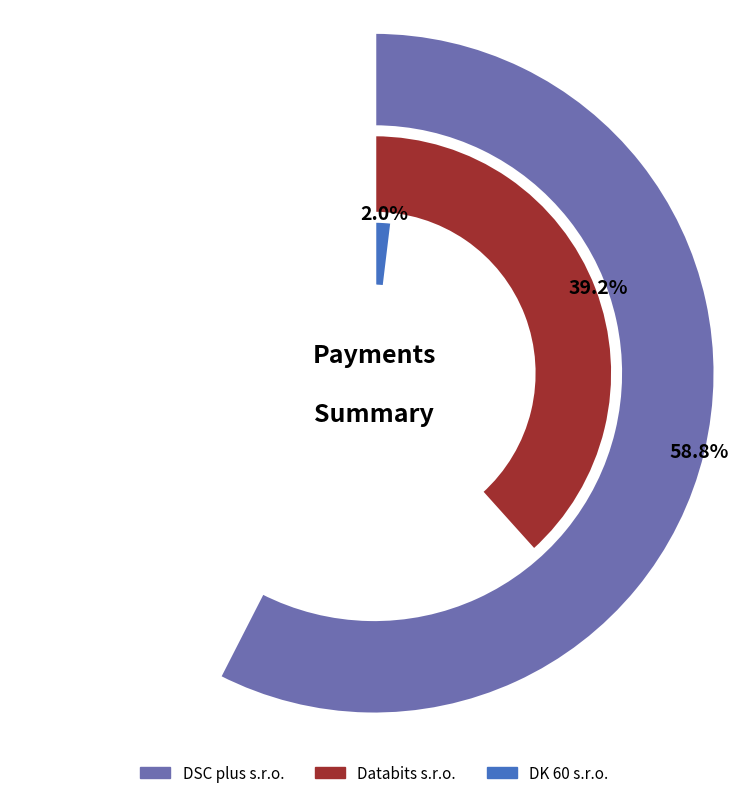

To the nearest percent, what is the average slice percentage?

33%